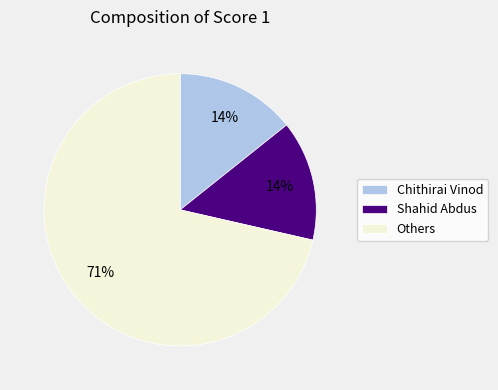

Which category has the biggest portion of the pie?

Others